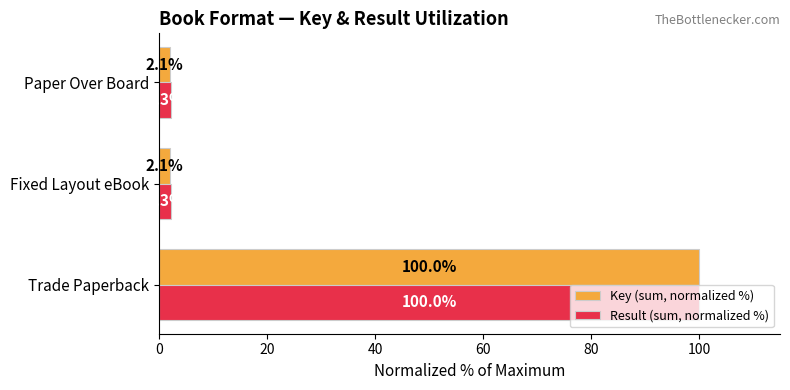

What is the maximum value shown in the chart?

100.0